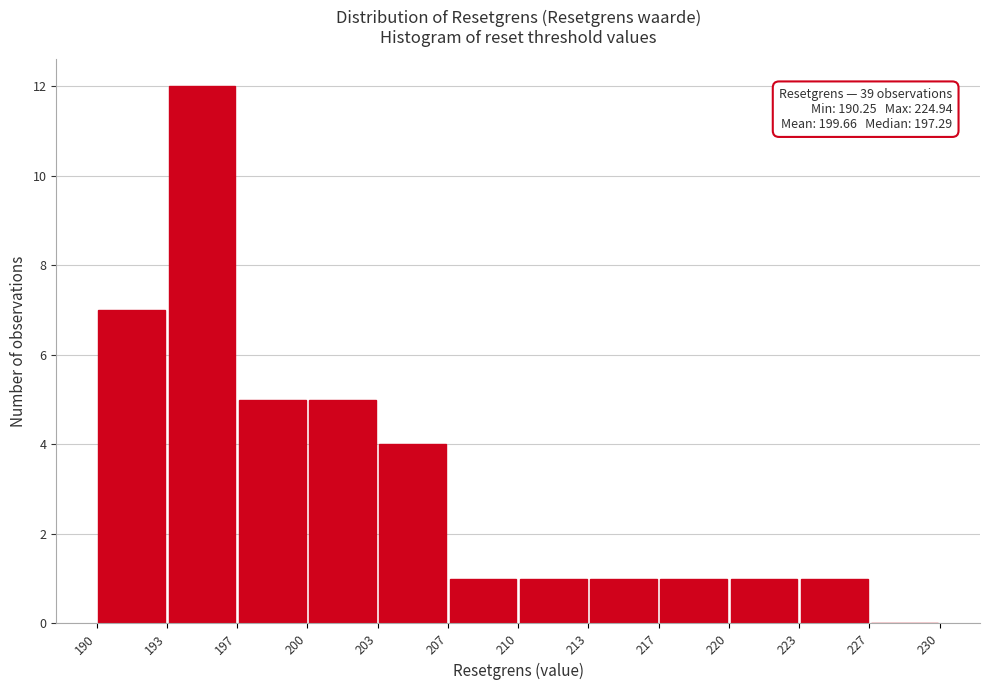

Over which range of the x-axis is the bar tallest?

193 to 197